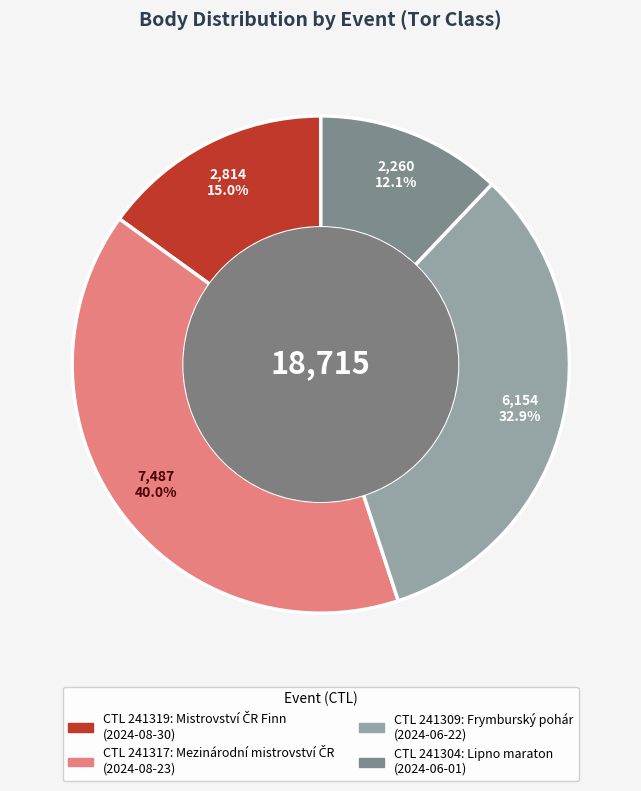

Does any single category account for the majority?

No